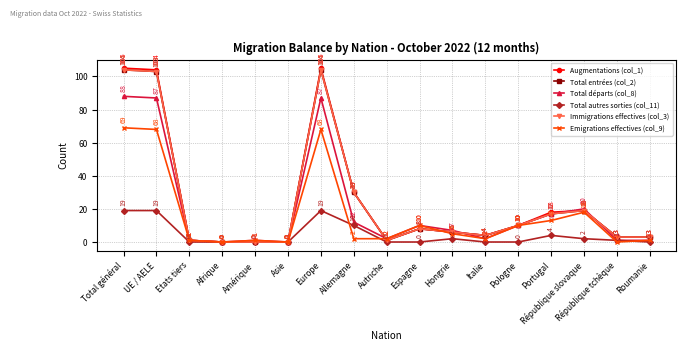

Count the number of data series in this chart.

6